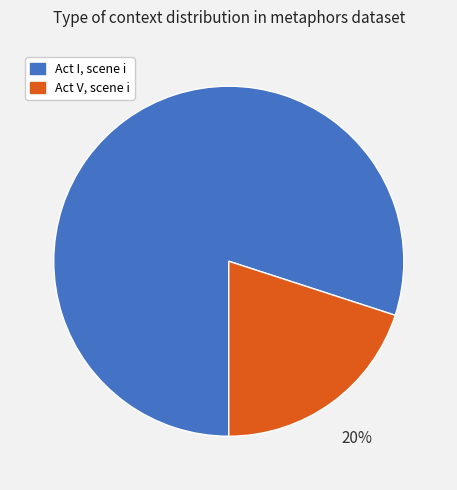

Between Act I, scene i and Act V, scene i, which is larger?

Act I, scene i